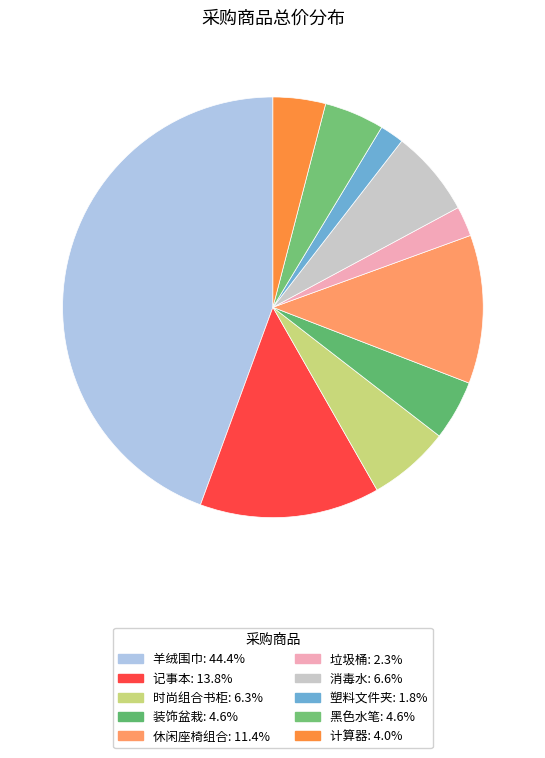

What is the largest slice in the pie chart?

羊绒围巾